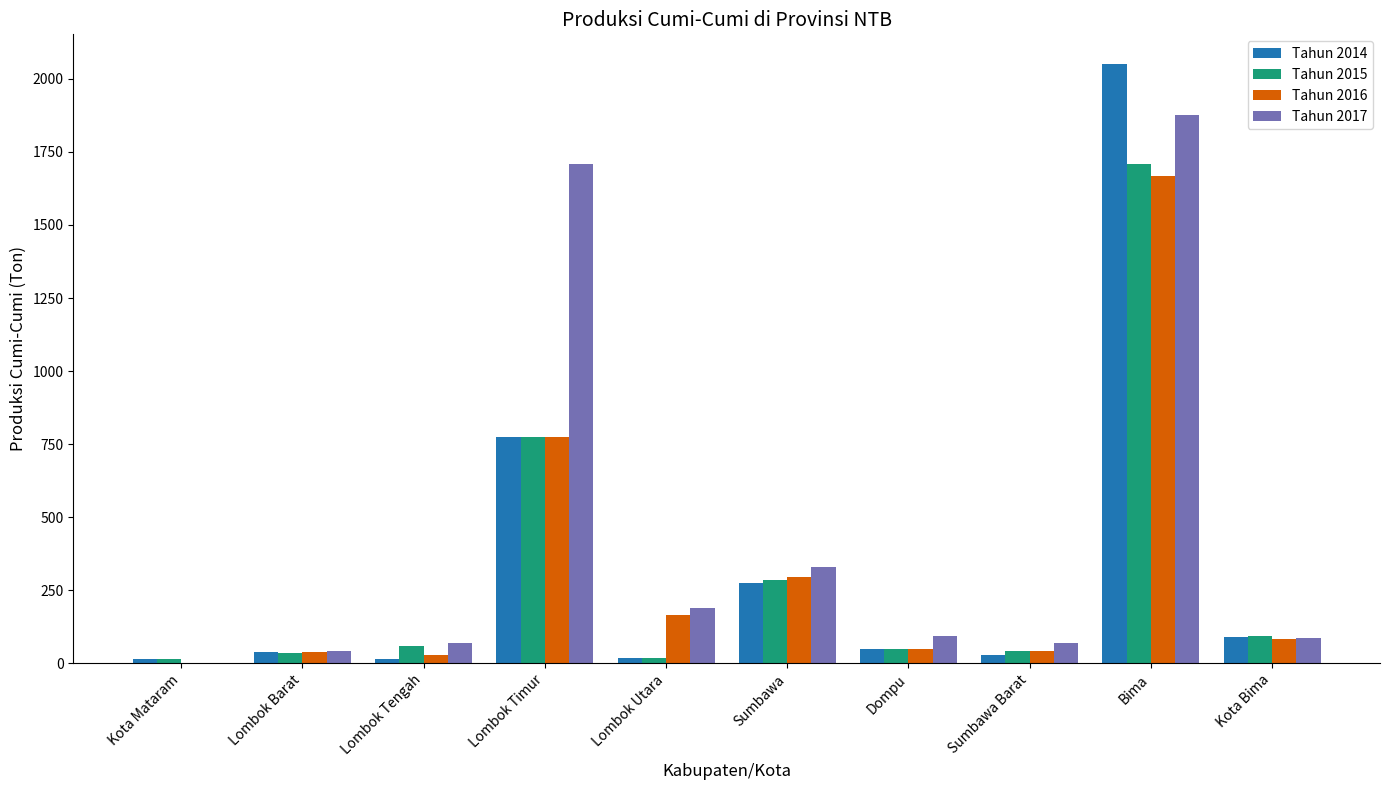

Read the Tahun 2014 value at Kota Bima.

90.5